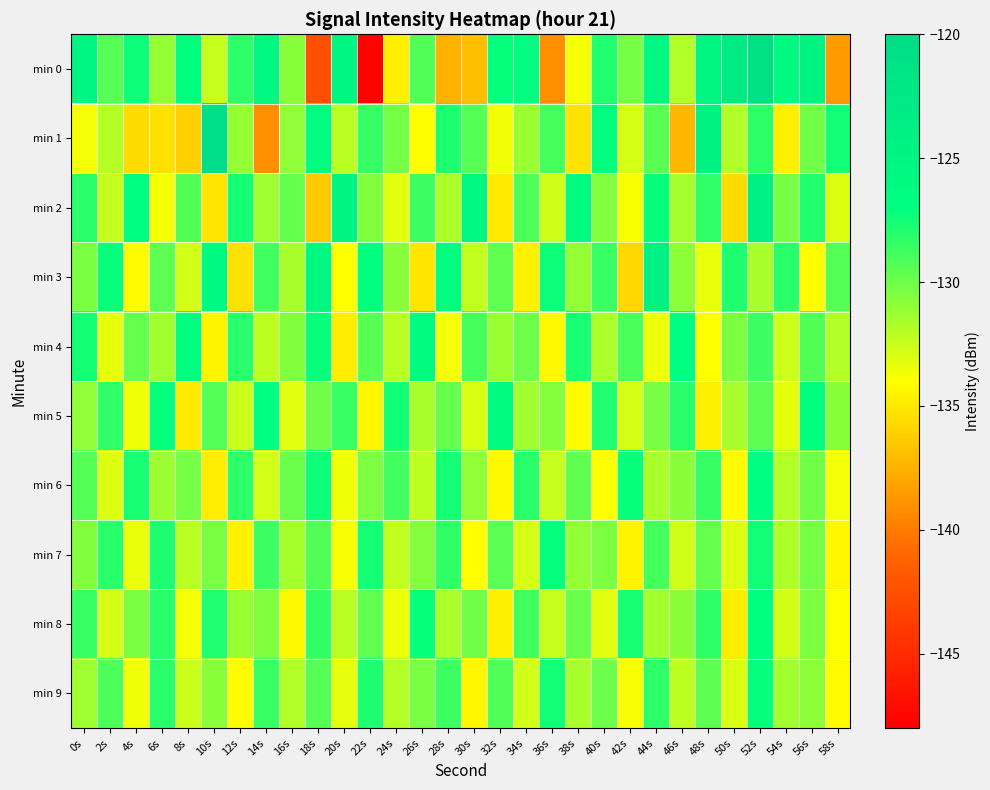

Rank the series at 44s from lowest to highest value.

min 4, min 6, min 8, min 5, min 1, min 7, min 9, min 2, min 0, min 3